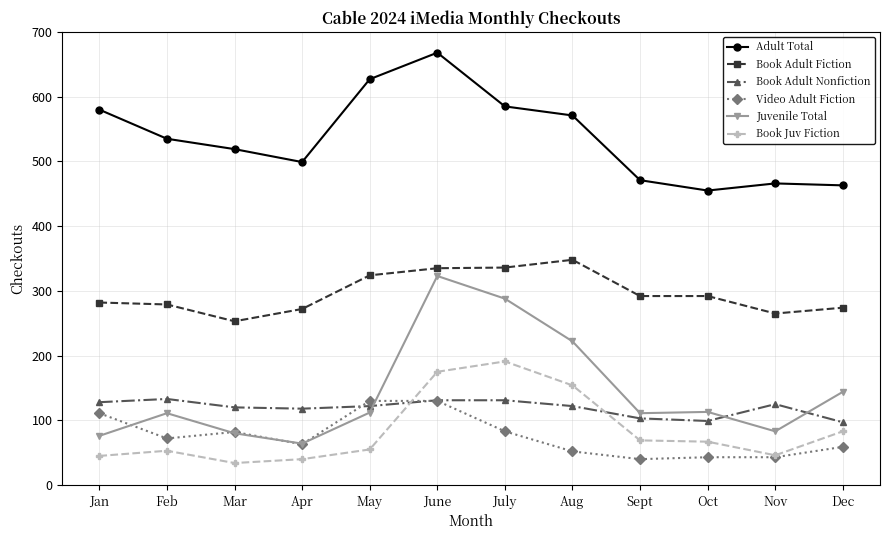

At which category is the sum across all series the highest?

June